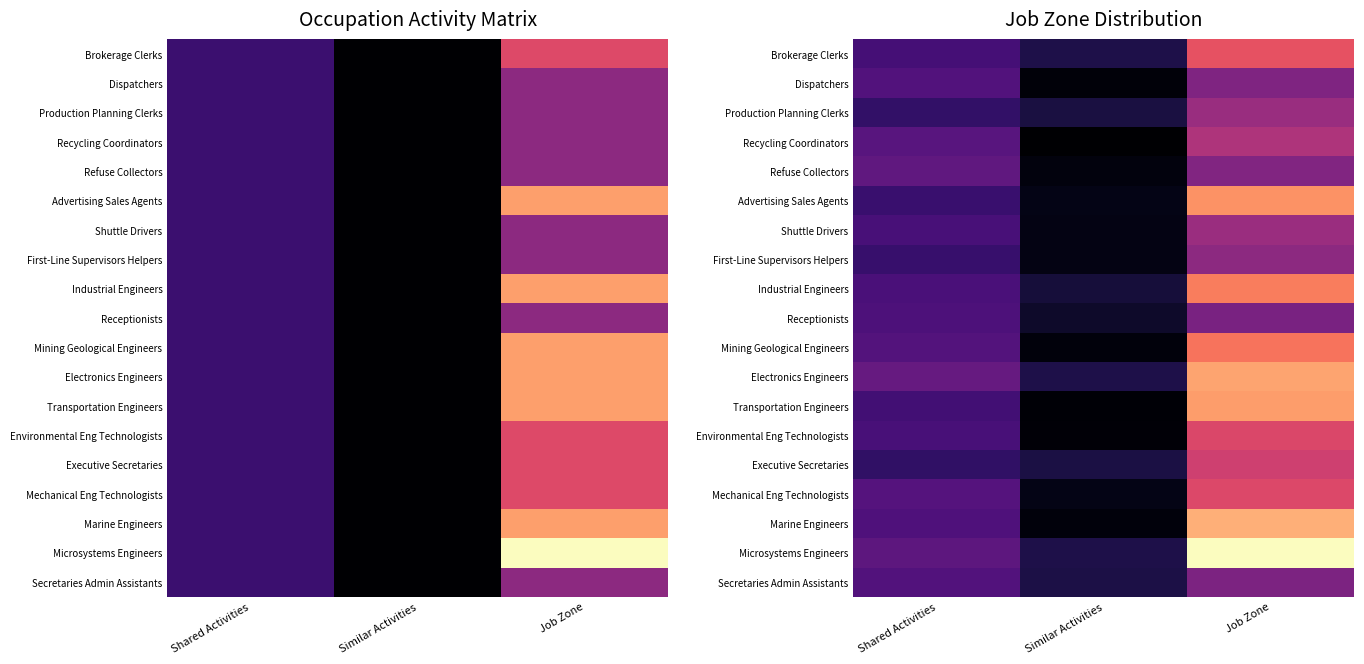

Between Shared Activities and Similar Activities, which is larger?

Shared Activities